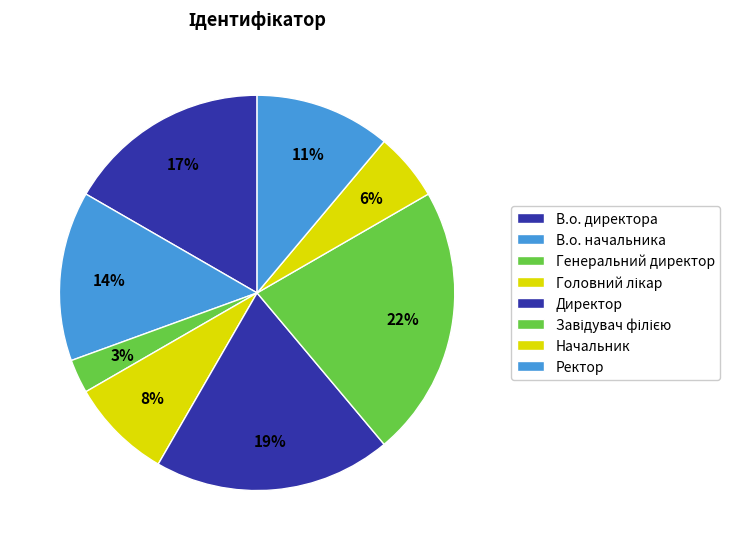

Is there any slice that represents more than half of the pie?

No